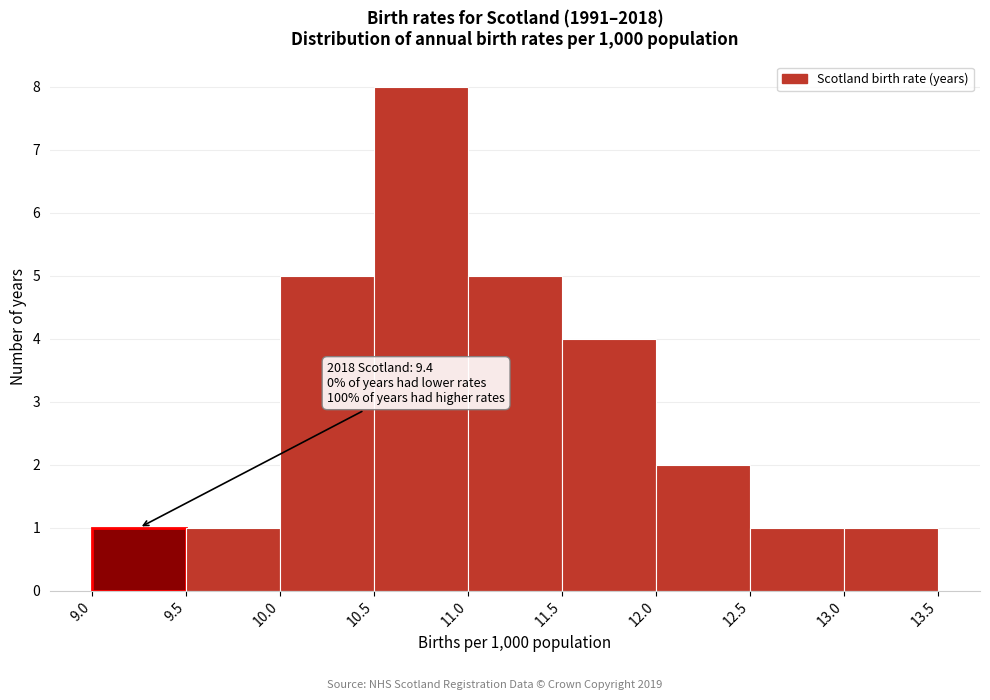

Which range on the x-axis has the tallest bar?

10.5 to 11.0